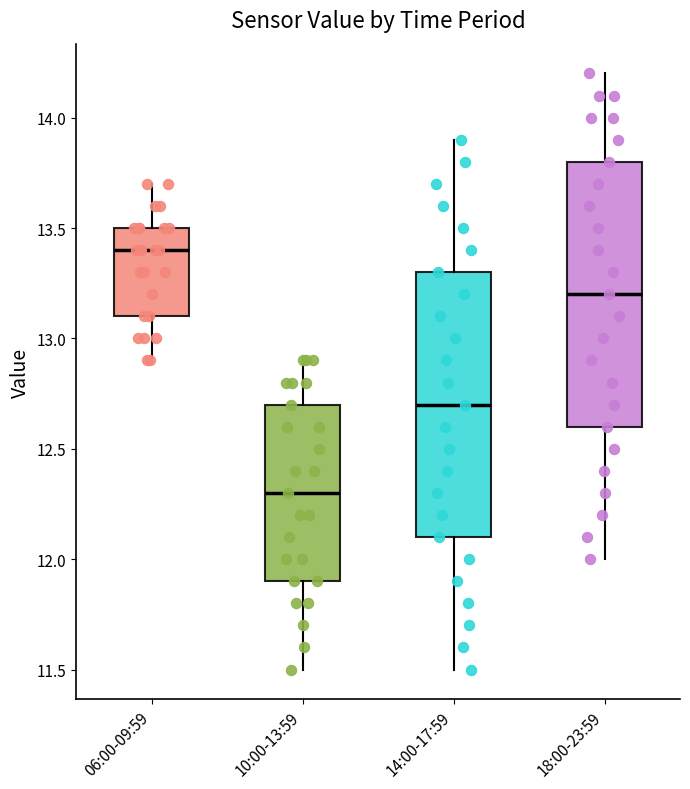

Which box has the lowest median line?

10:00-13:59